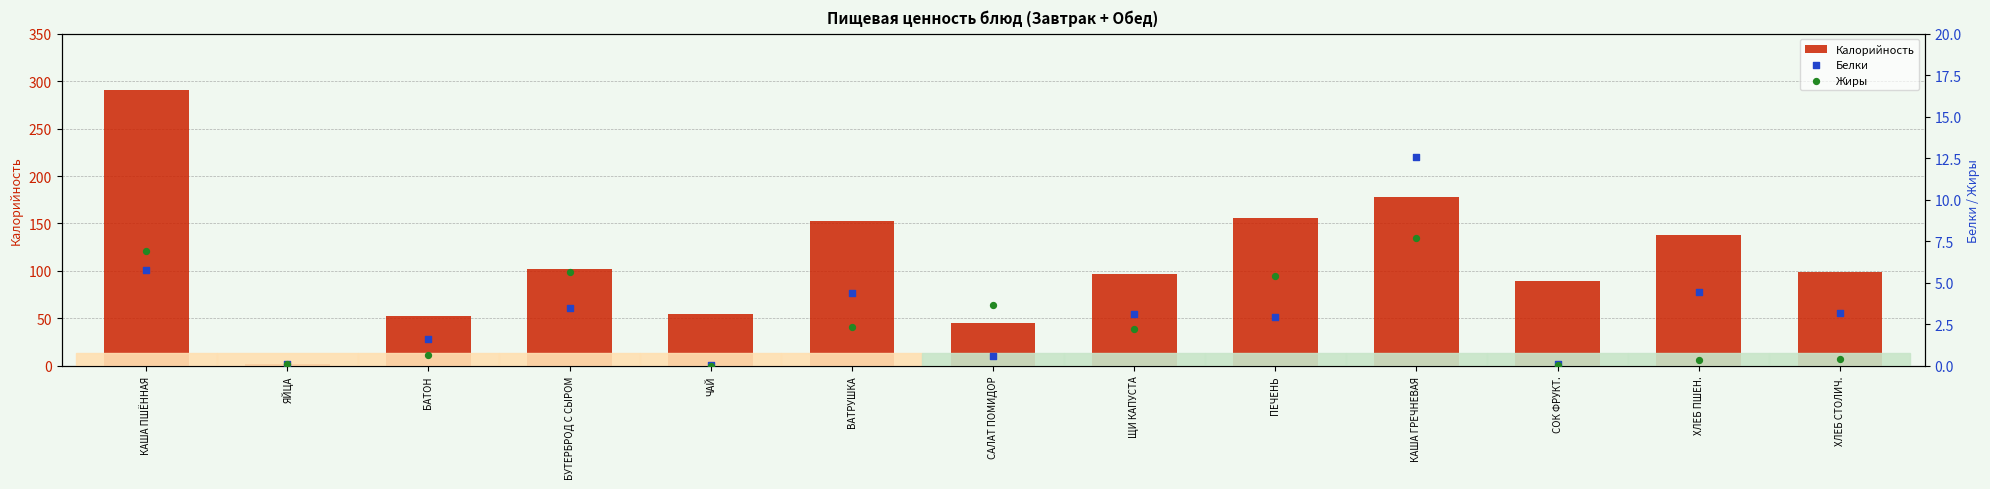

Which series has the largest Y range (max minus min)?

Калорийность